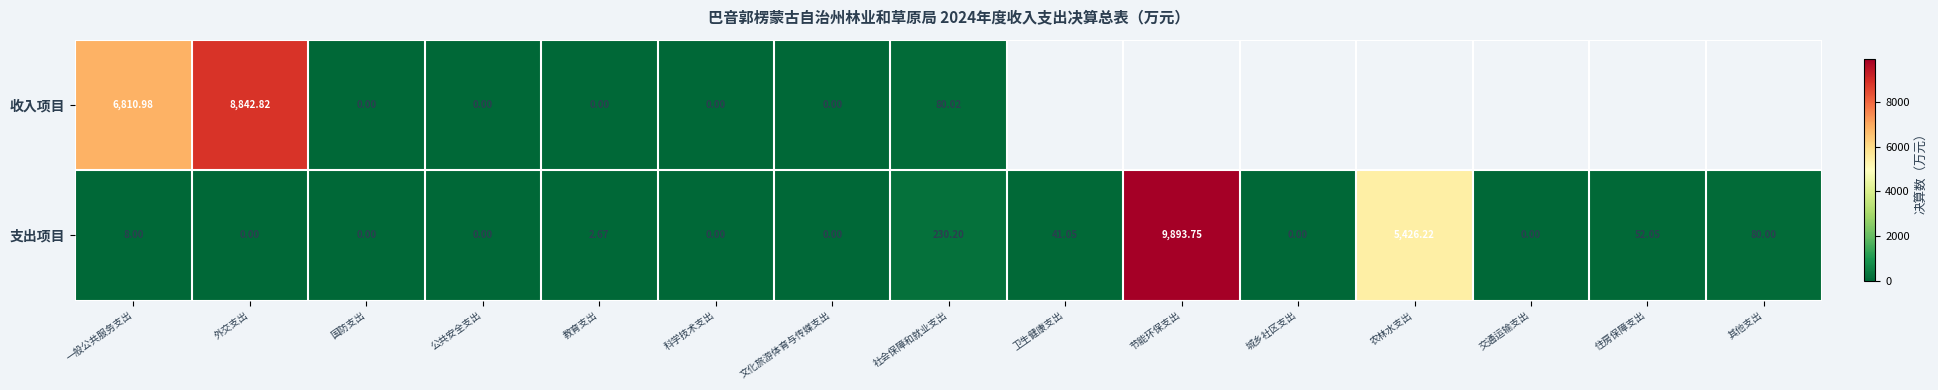

Is the value of 收入项目 at 公共安全支出 greater than the value of 支出项目 at 住房保障支出?

No